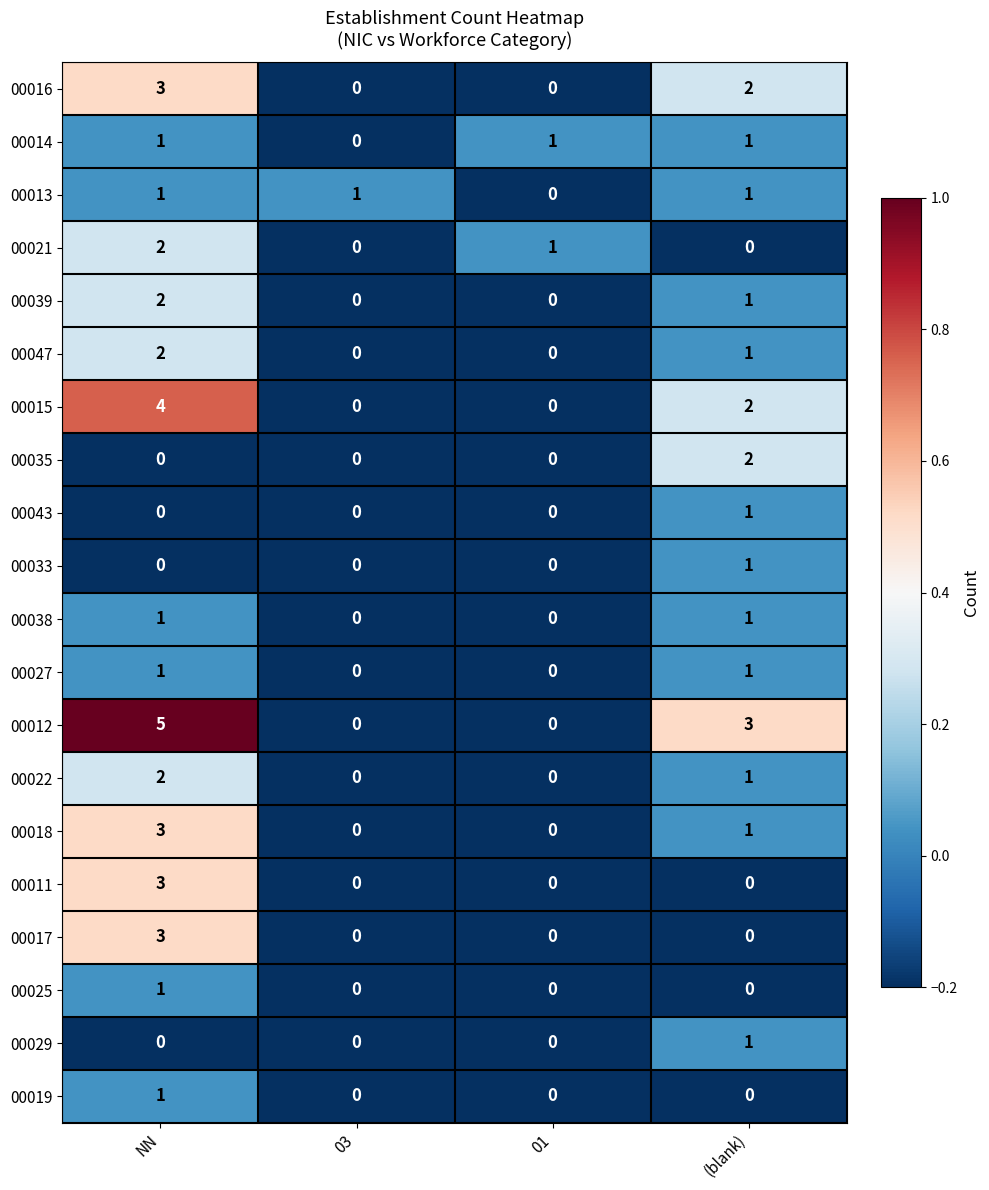

Which series has the largest total across all categories?

00012